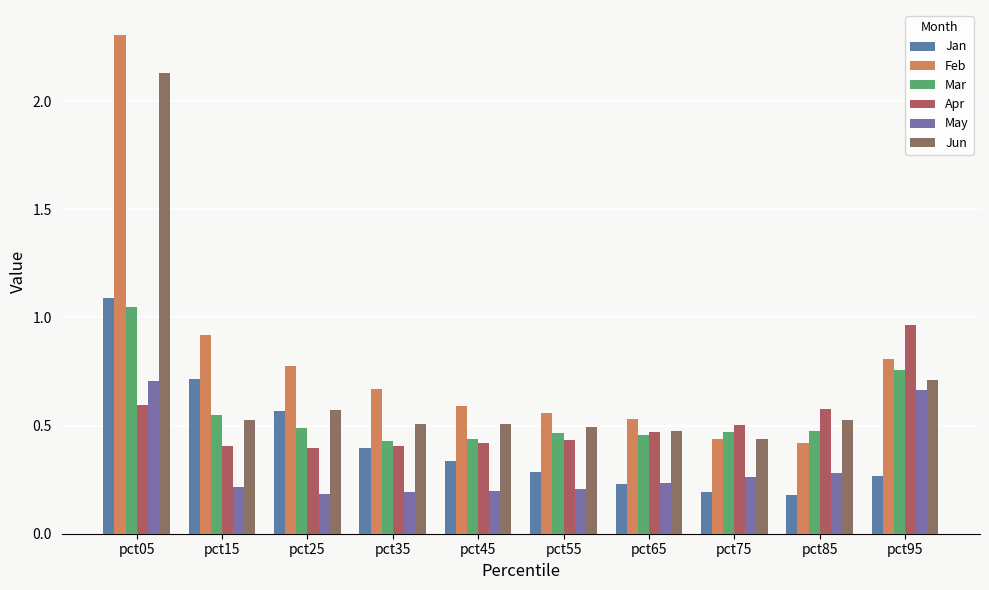

Does the chart contain stacked bars?

No